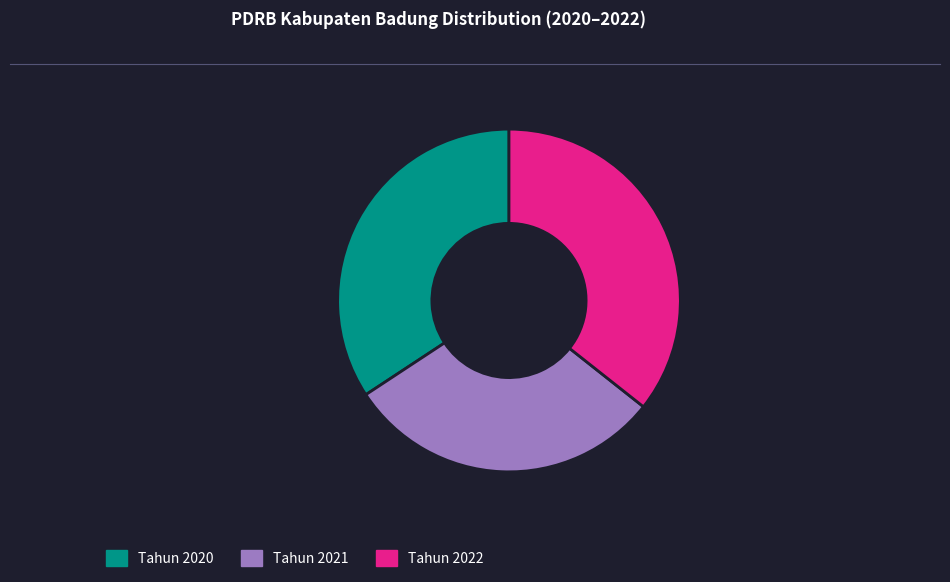

Rank the categories by value from lowest to highest.

Tahun 2021, Tahun 2020, Tahun 2022